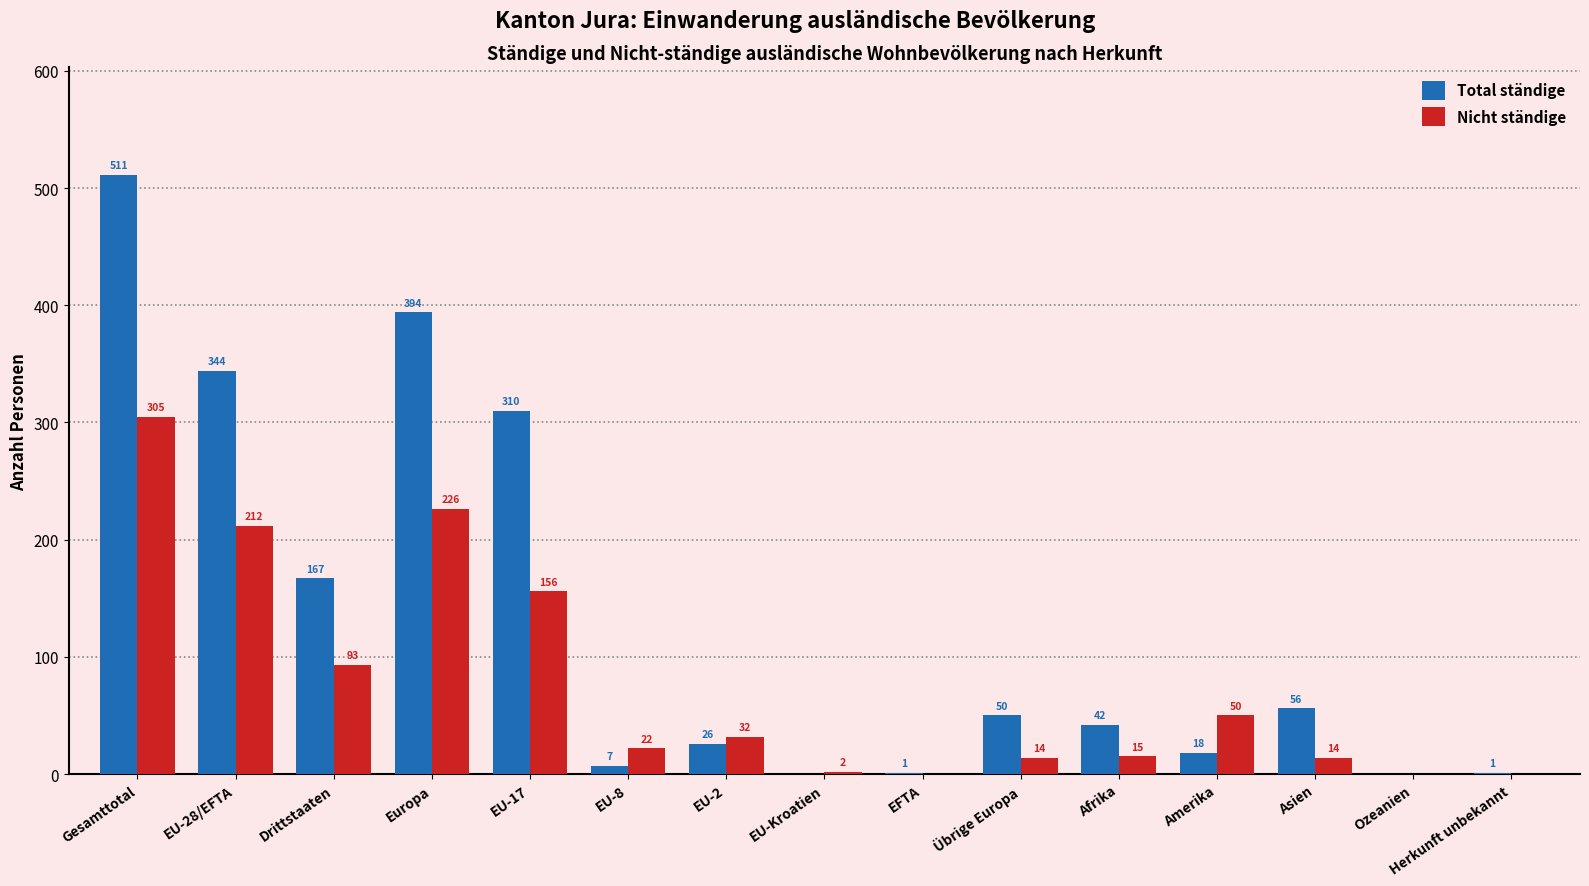

What is the sum of all Total ständige values?

1927